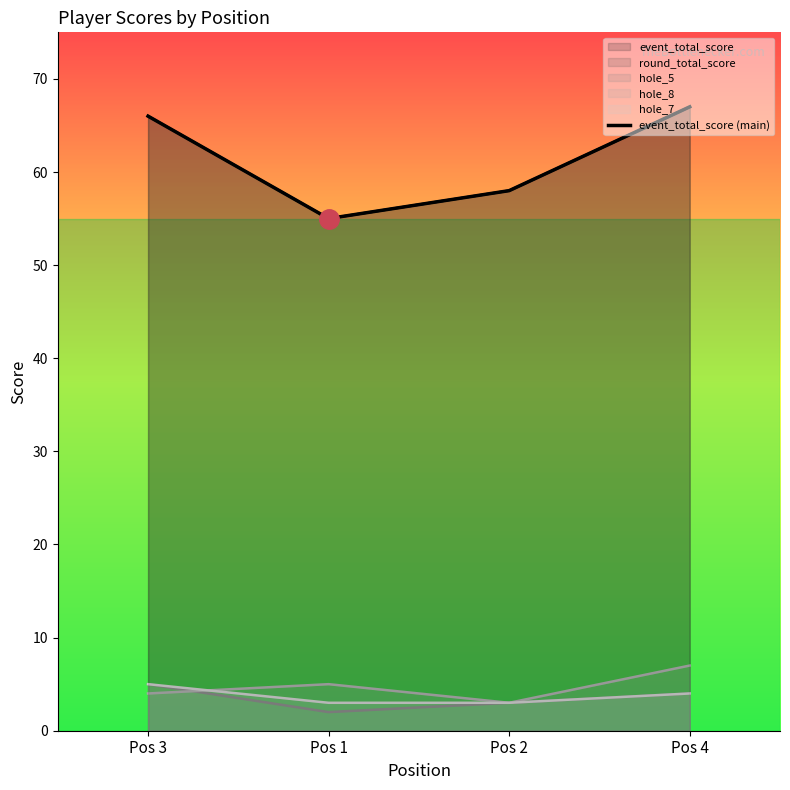

How many points are lower than both their immediate neighbors (excluding endpoints)?

1